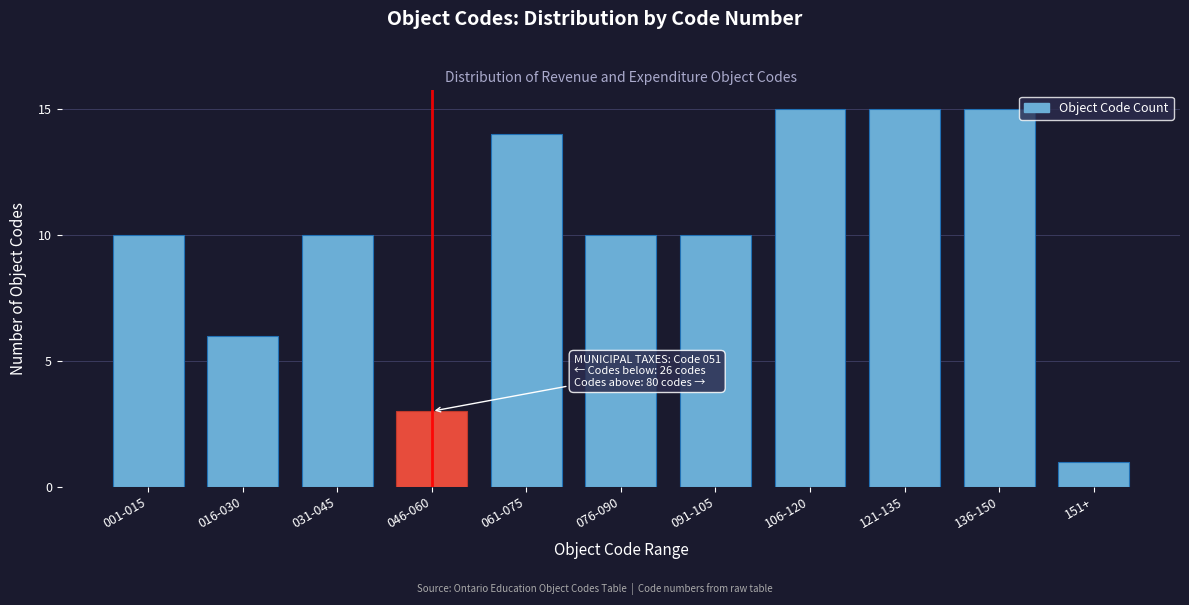

Reading left to right, transcribe all the data shown in this chart.

001-015=10	016-030=6	031-045=10	046-060=3	061-075=14	076-090=10	091-105=10	106-120=15	121-135=15	136-150=15	151+=1